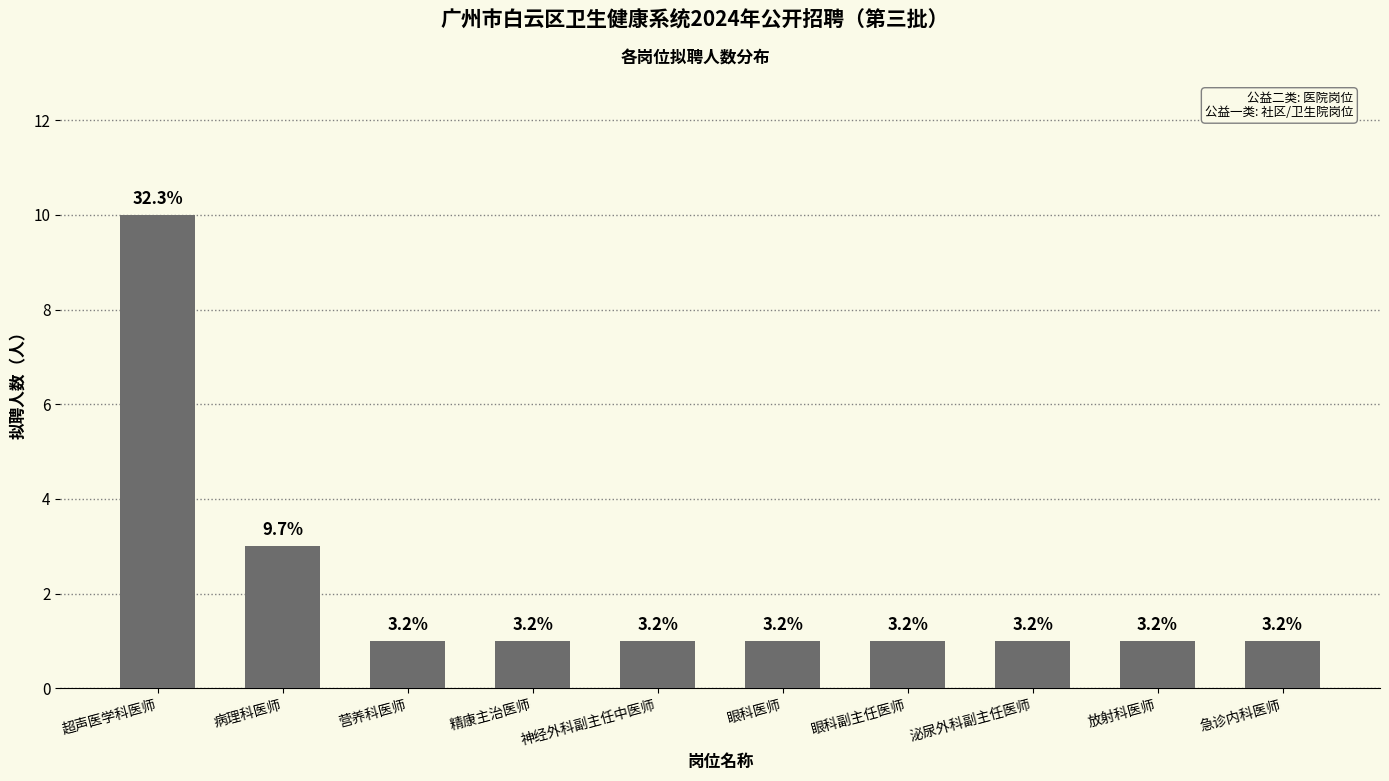

How many bars are there in total?

10